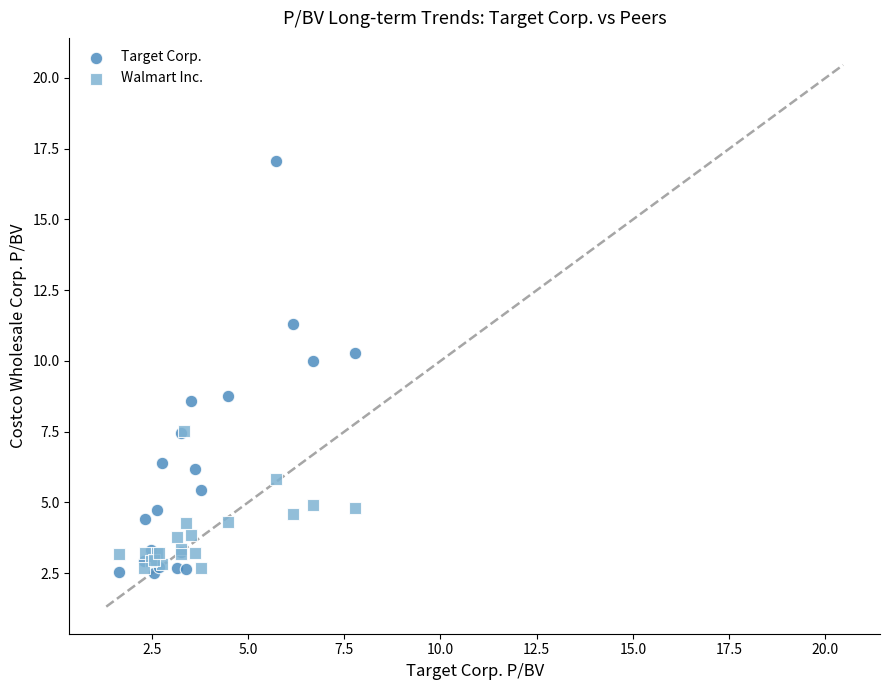

Which series has the largest Y range (max minus min)?

Target Corp.